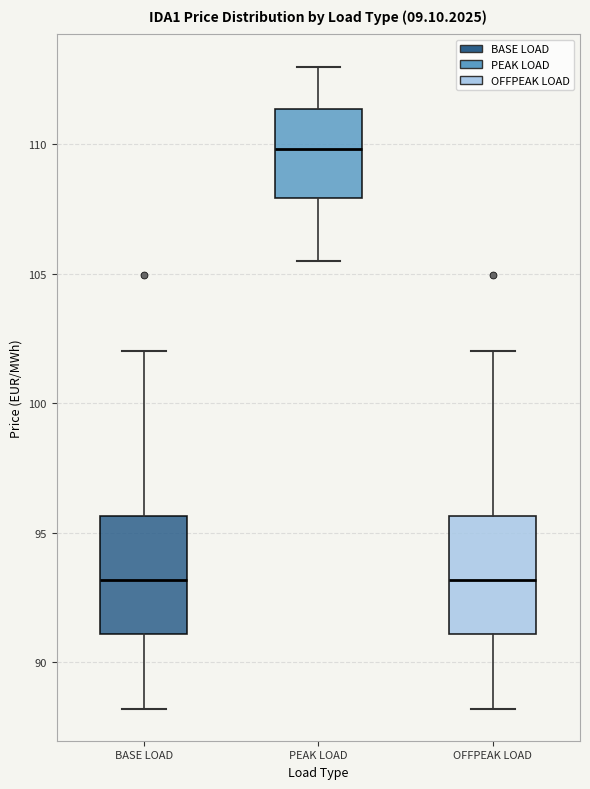

Reading left to right, read every box against the y-axis: the position of its median line, the range the box covers, and the ends of its whiskers. The values are not printed on the chart, so give them approximately, as read against the axis.

BASE LOAD: median 93.0, box 91.0 to 95.5, whiskers 88.0 to 102.0
PEAK LOAD: median 110.0, box 108.0 to 111.5, whiskers 105.5 to 113.0
OFFPEAK LOAD: median 93.0, box 91.0 to 95.5, whiskers 88.0 to 102.0